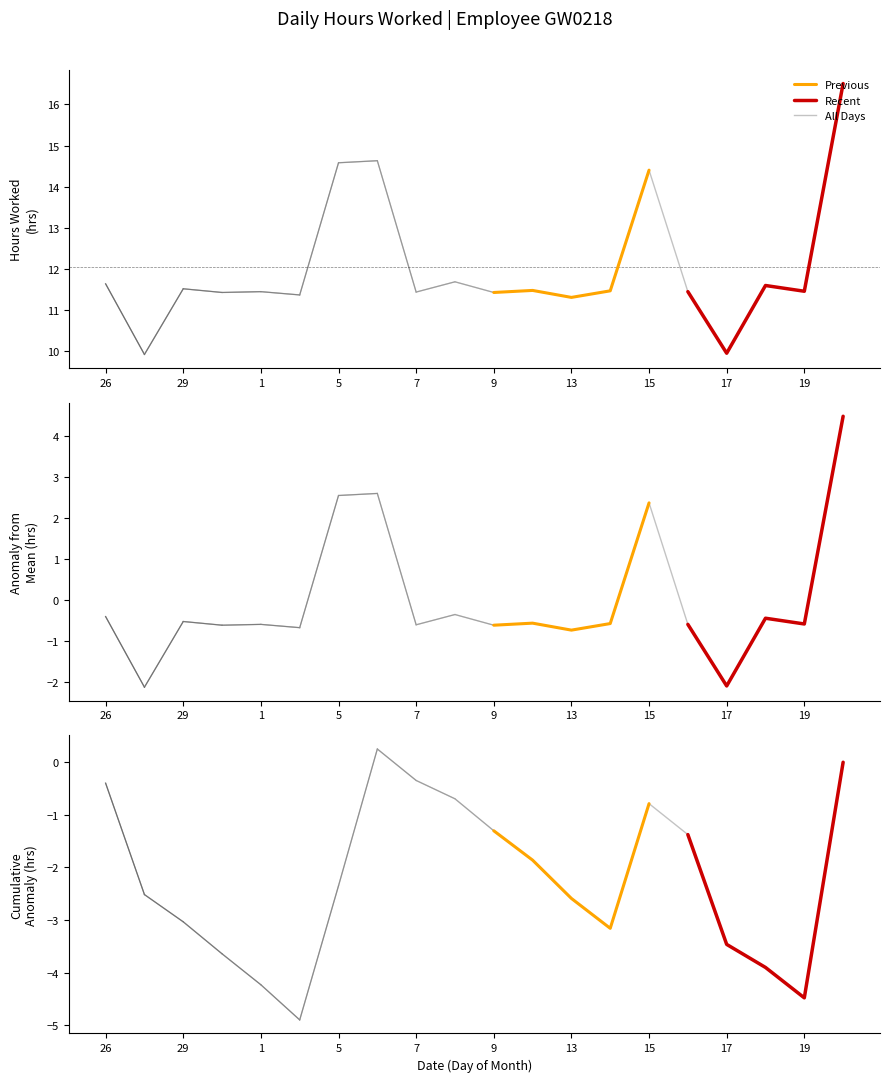

The chart shows a value of 11.5 at 29. True or false?

True